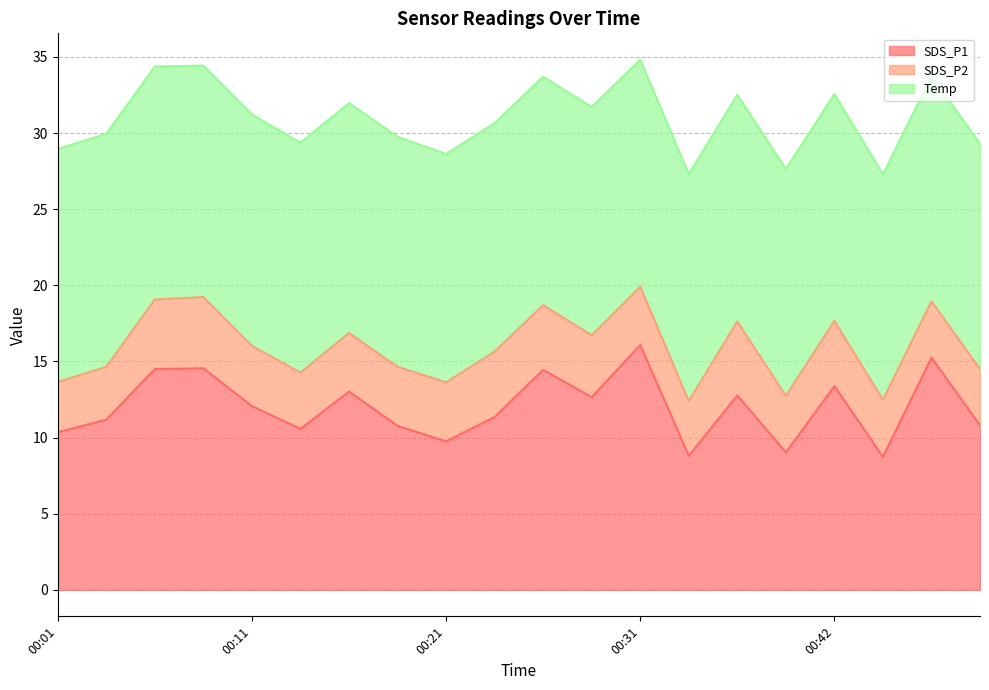

True or false: Temp line and SDS_P2 line cross at least once.

False